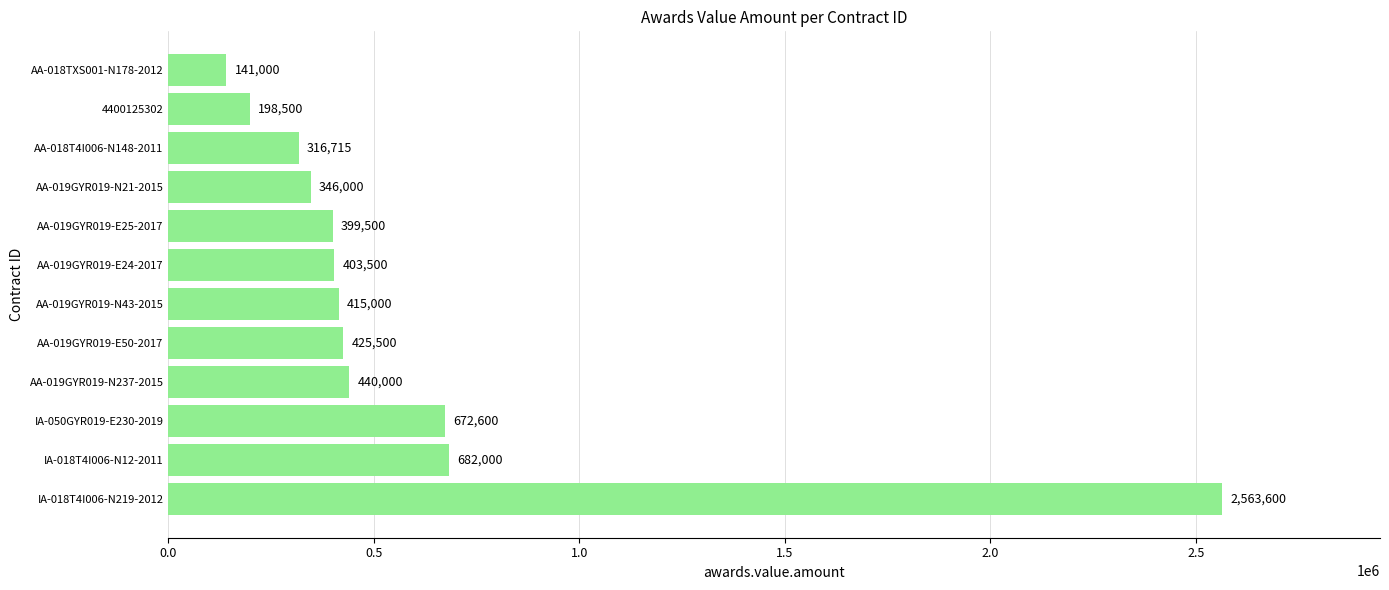

List the labels in order of value, smallest first.

AA-018TXS001-N178-2012, 4400125302, AA-018T4I006-N148-2011, AA-019GYR019-N21-2015, AA-019GYR019-E25-2017, AA-019GYR019-E24-2017, AA-019GYR019-N43-2015, AA-019GYR019-E50-2017, AA-019GYR019-N237-2015, IA-050GYR019-E230-2019, IA-018T4I006-N12-2011, IA-018T4I006-N219-2012